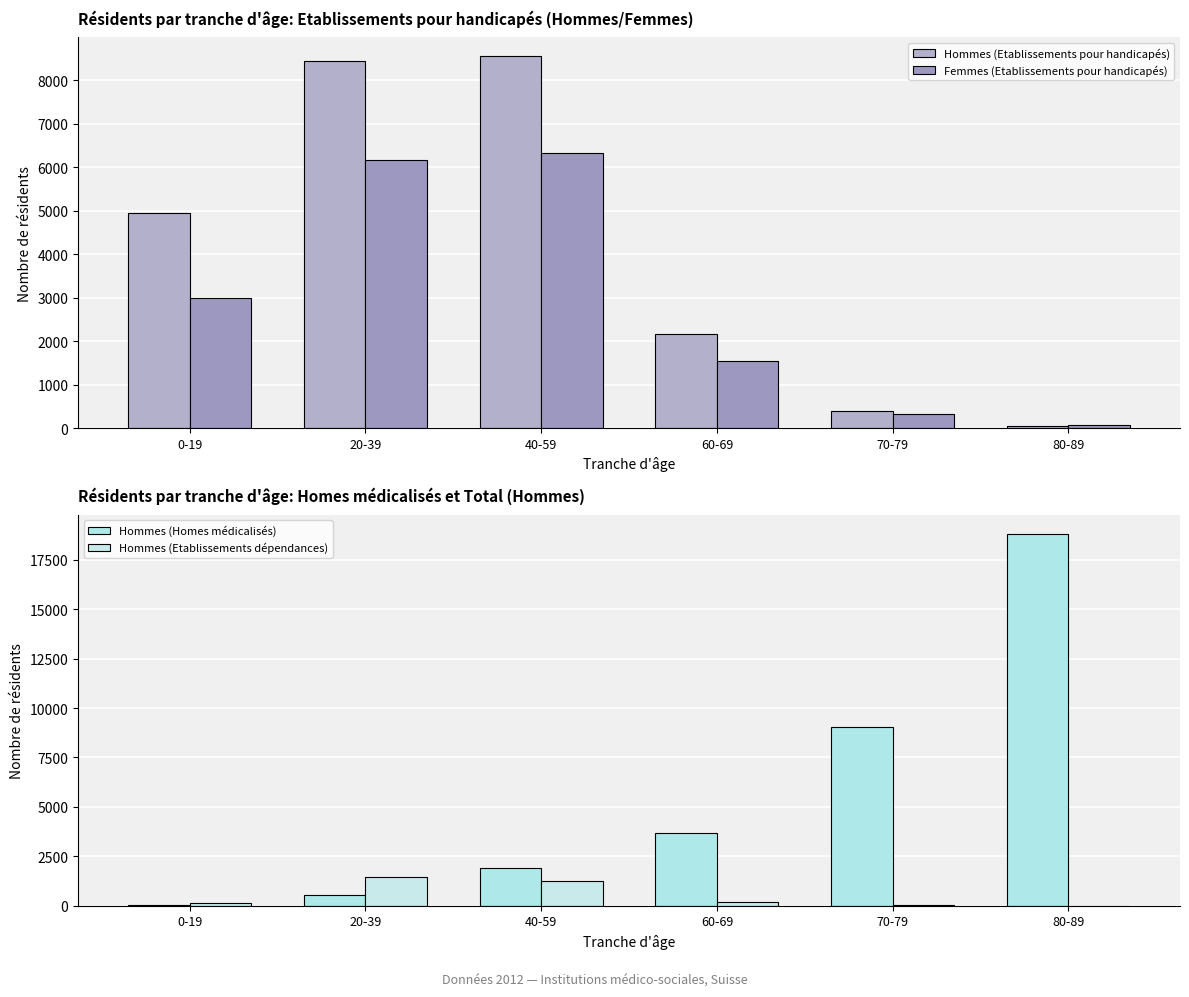

Is the value of Hommes (Etablissements pour handicapés) at 60-69 greater than the value of Hommes (Etablissements dépendances) at 40-59?

Yes